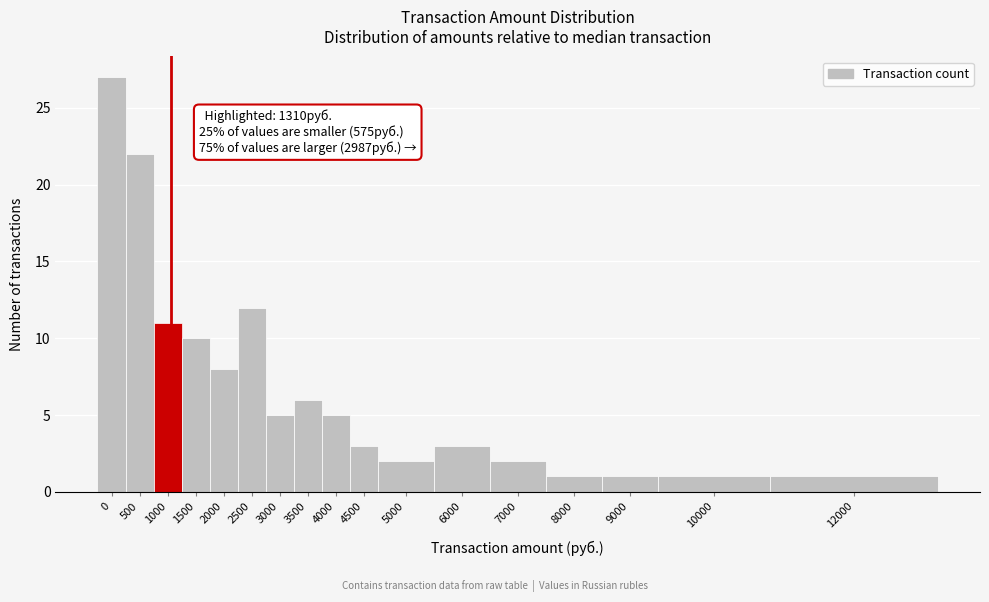

Reading left to right, extract all data points from this chart.

27	22	11	10	8	12	5	6	5	3	2	3	2	1	1	1	1